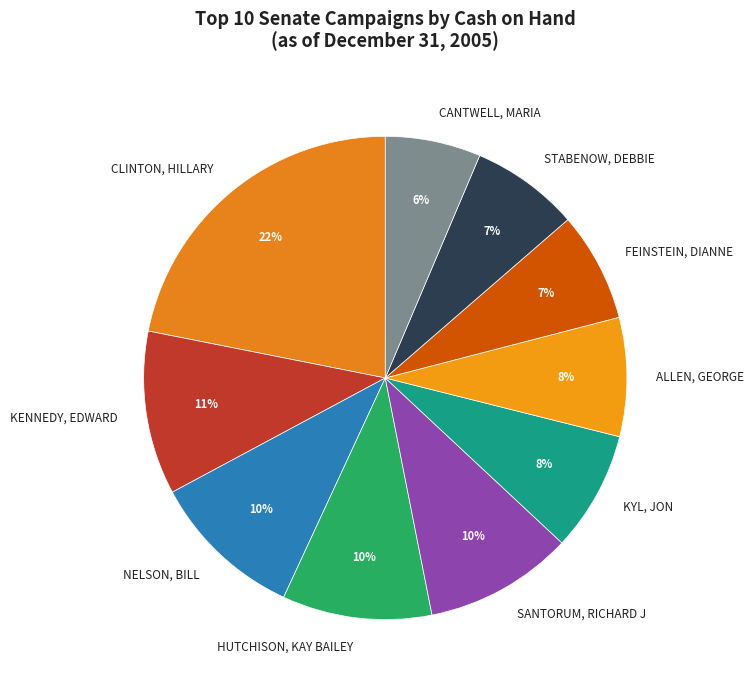

To the nearest percent, what is the combined percentage of HUTCHISON, KAY BAILEY and STABENOW, DEBBIE?

17%